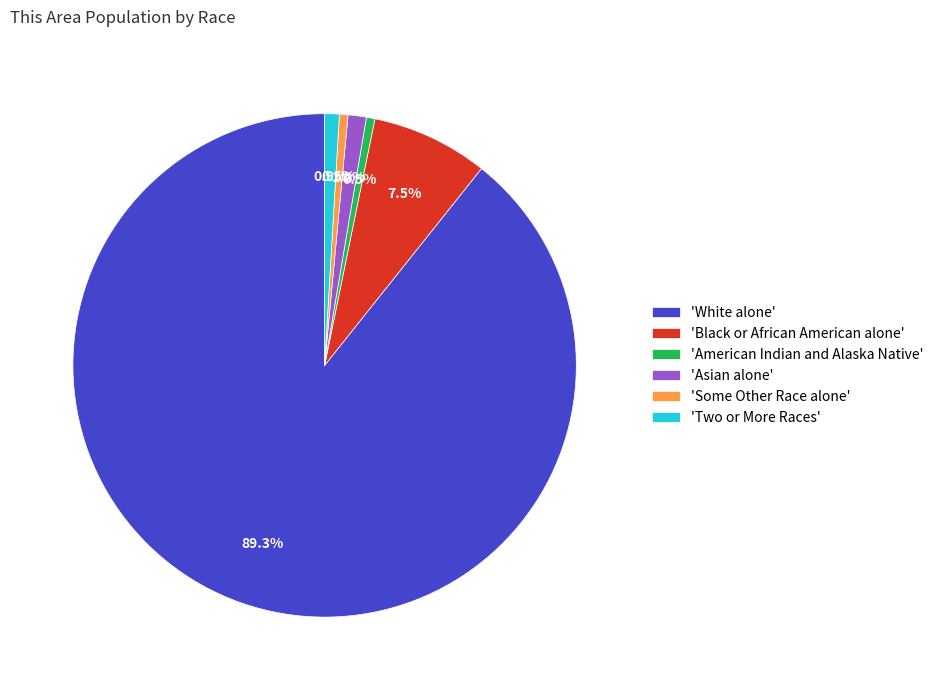

What is the majority slice?

'White alone'